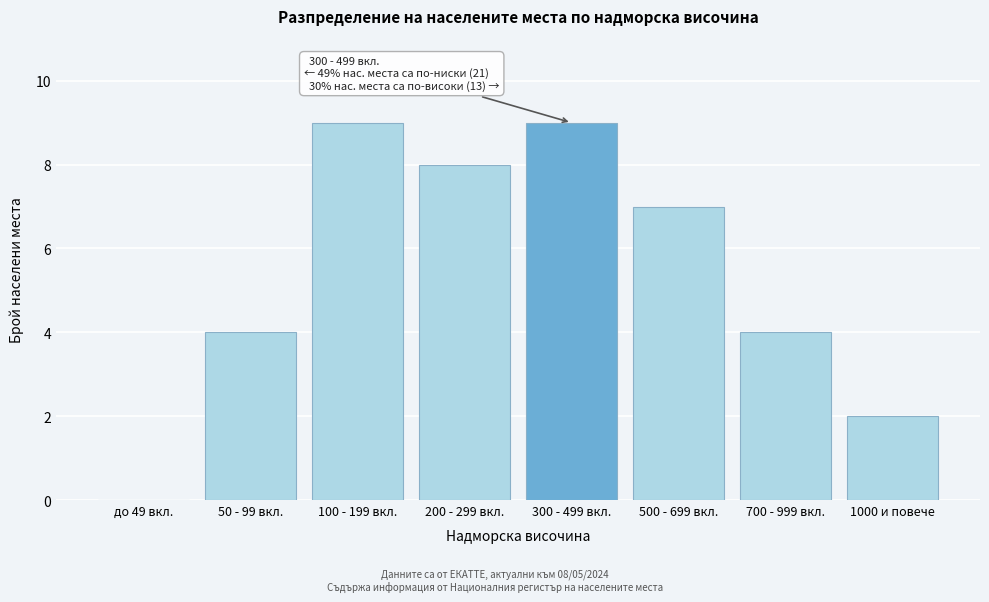

Reading right to left, what are all the values shown in this chart?

1000 и повече=2	700 - 999 вкл.=4	500 - 699 вкл.=7	300 - 499 вкл.=9	200 - 299 вкл.=8	100 - 199 вкл.=9	50 - 99 вкл.=4	до 49 вкл.=0